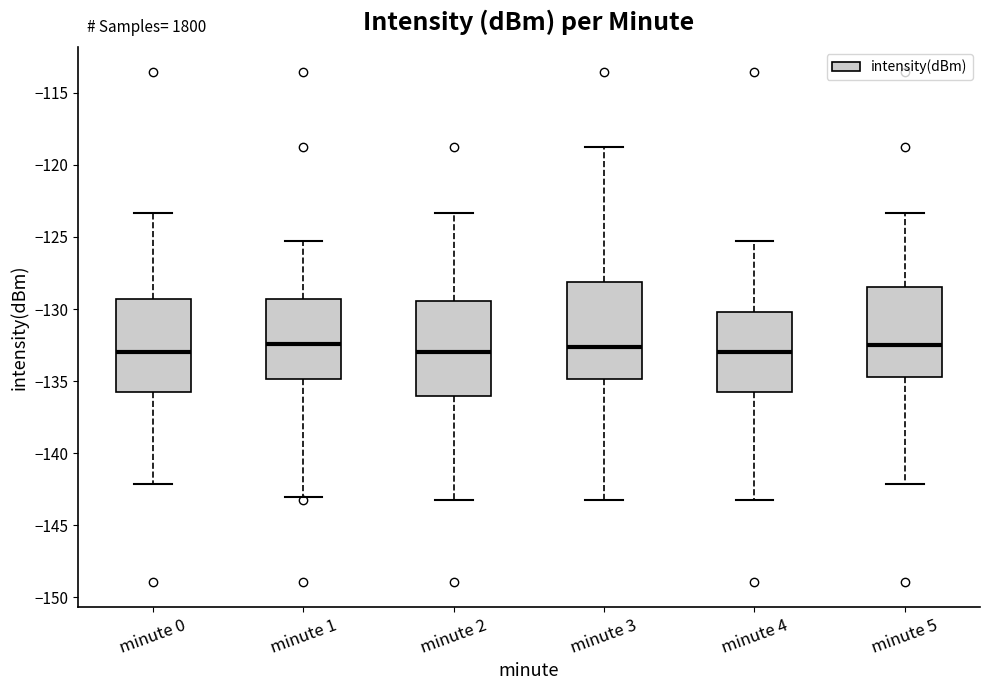

Reading left to right, transcribe this box plot: for each box, give where its median line is, the range the box spans, and where its two whiskers end, as read against the y-axis. The values are not printed on the chart, so give them approximately, as read against the axis.

minute 0: median -133.0, box -135.5 to -129.5, whiskers -142.0 to -123.5
minute 1: median -132.5, box -135.0 to -129.5, whiskers -143.0 to -125.5
minute 2: median -133.0, box -136.0 to -129.5, whiskers -143.5 to -123.5
minute 3: median -132.5, box -135.0 to -128.0, whiskers -143.5 to -119.0
minute 4: median -133.0, box -135.5 to -130.0, whiskers -143.5 to -125.5
minute 5: median -132.5, box -134.5 to -128.5, whiskers -142.0 to -123.5